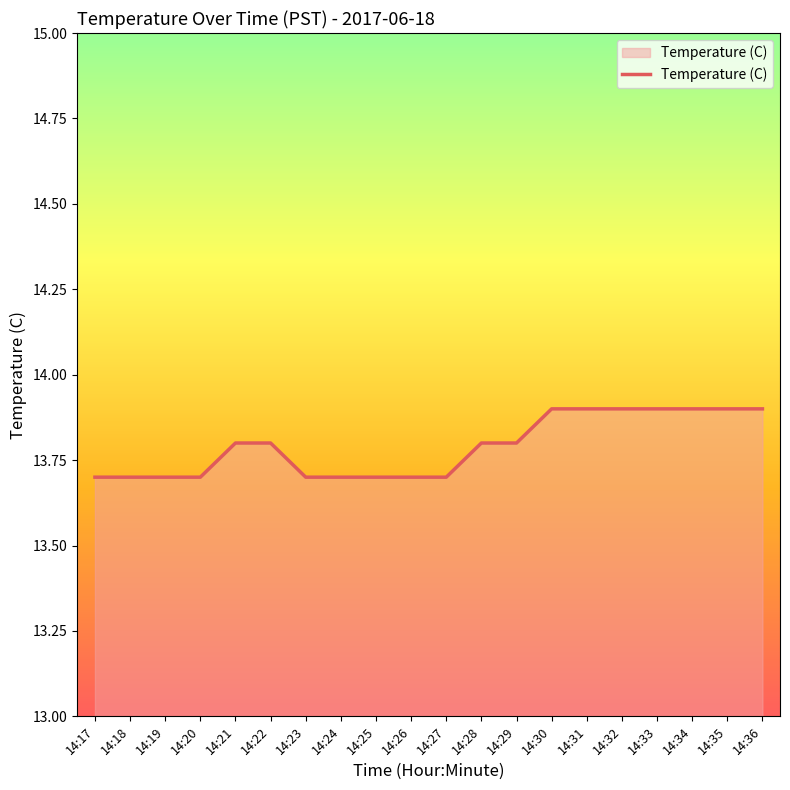

The chart shows a value of 8.1 at 14:23. True or false?

False